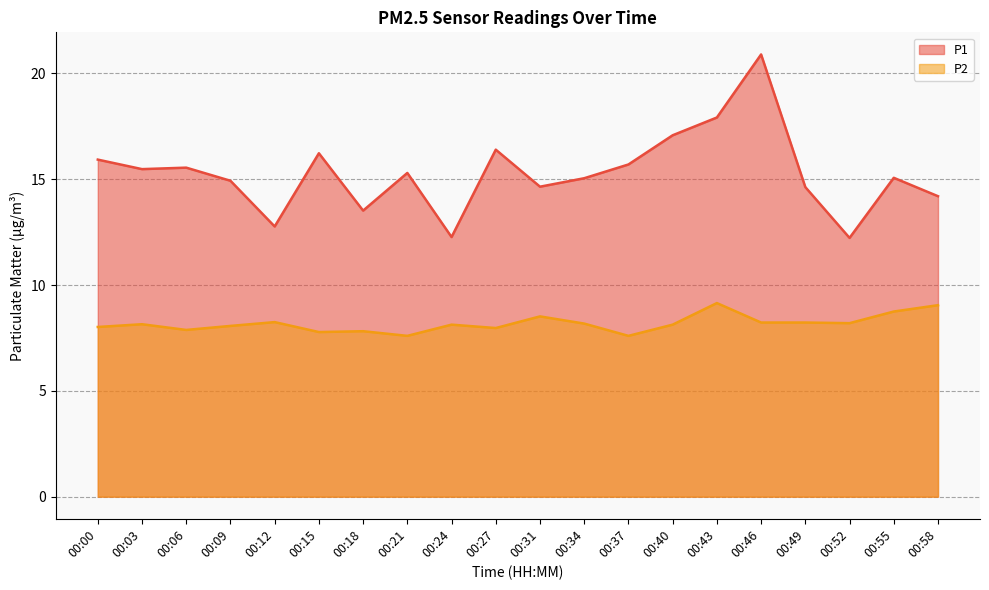

What value does the P1 series have at 00:03?

15.5